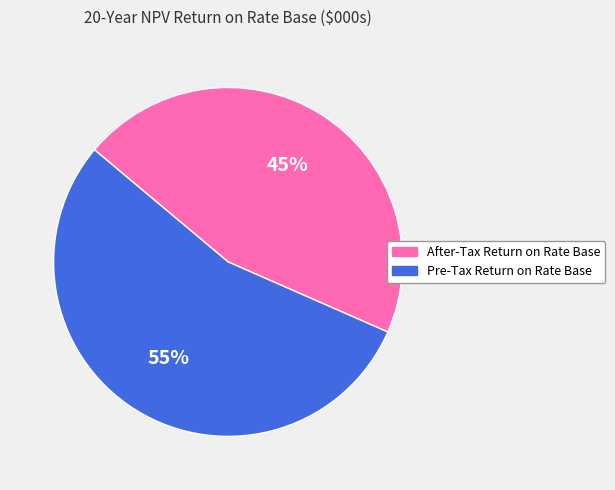

The Pre-Tax Return on Rate Base slice represents 55% of the pie. True or false?

True